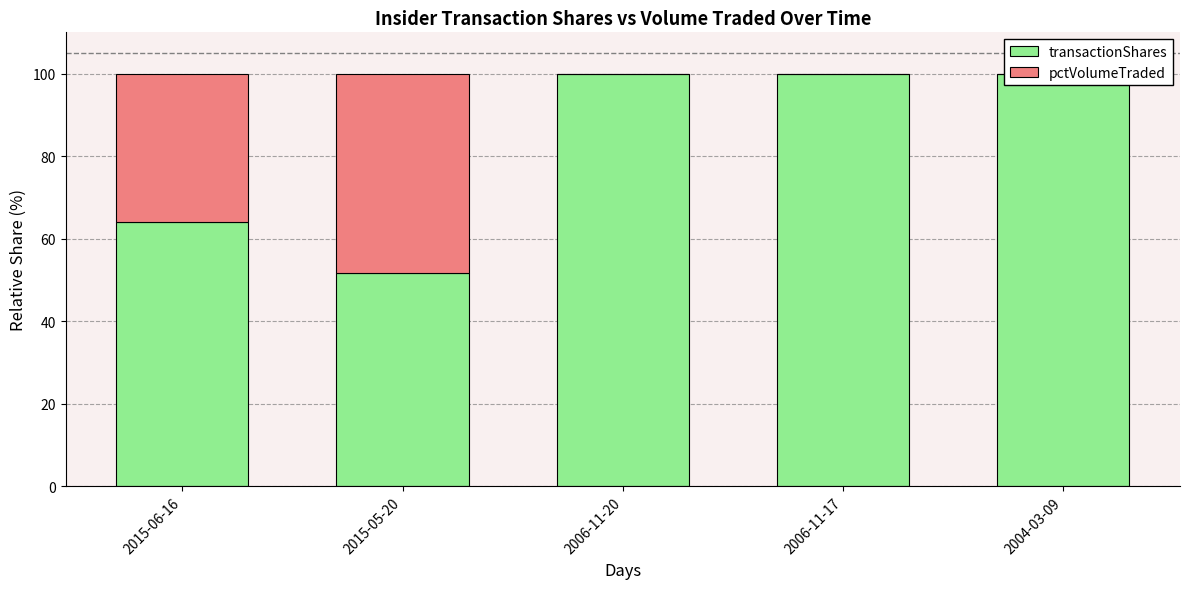

What is the value of the transactionShares bar at the 5th from the left?

100.0